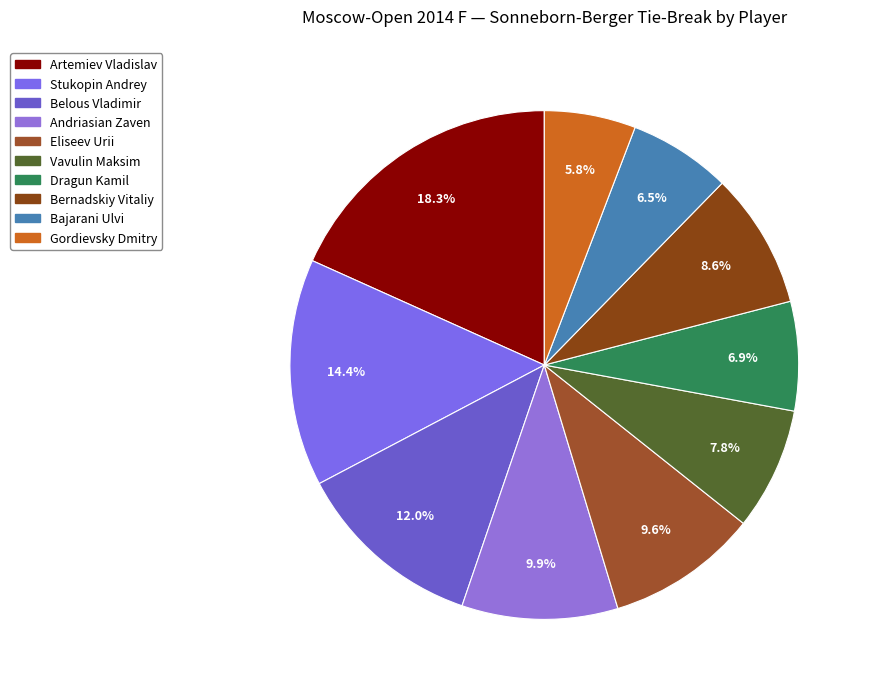

Does Artemiev Vladislav represent more than half of the total?

No